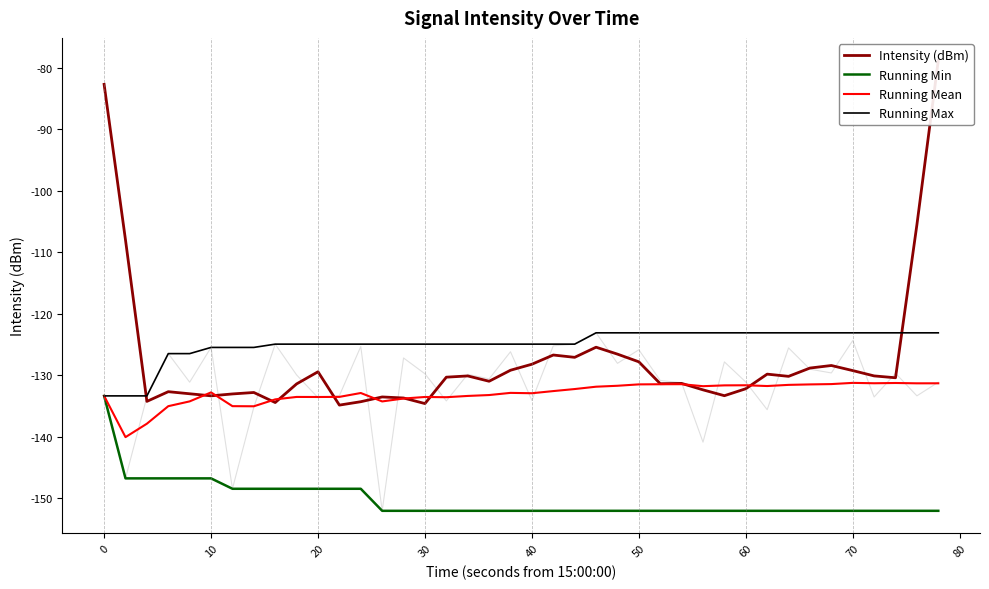

Is it true that Running Mean equals -81.7 at 60?

False